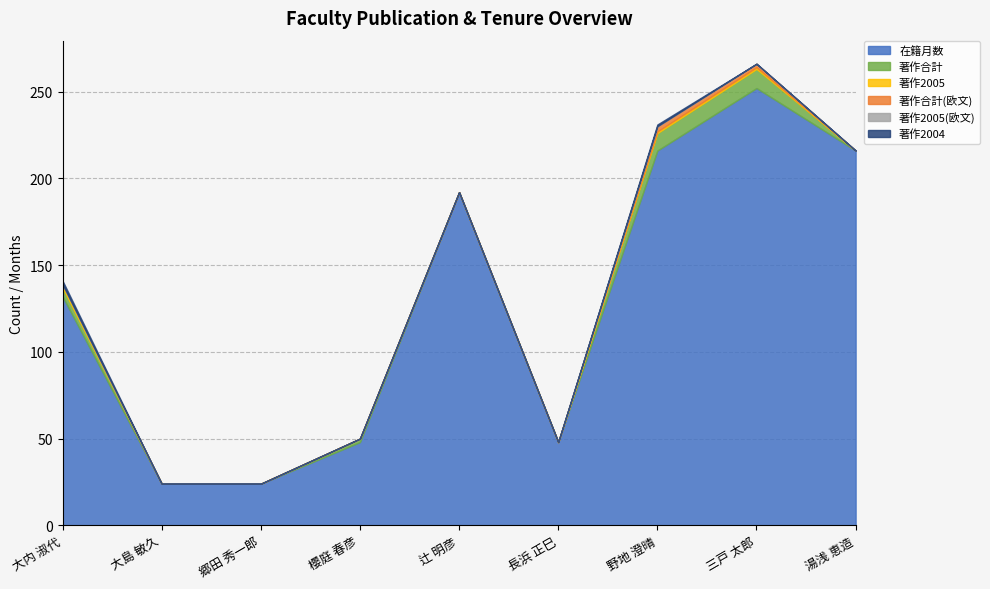

Does the chart have visible grid lines?

Yes